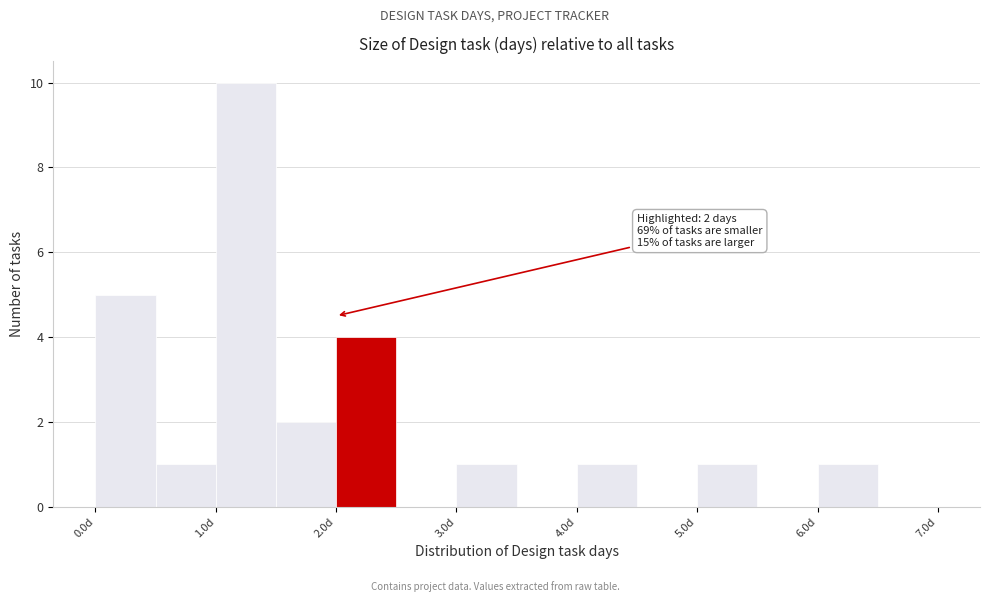

Over which range of the x-axis is the bar tallest?

1.0 to 1.5